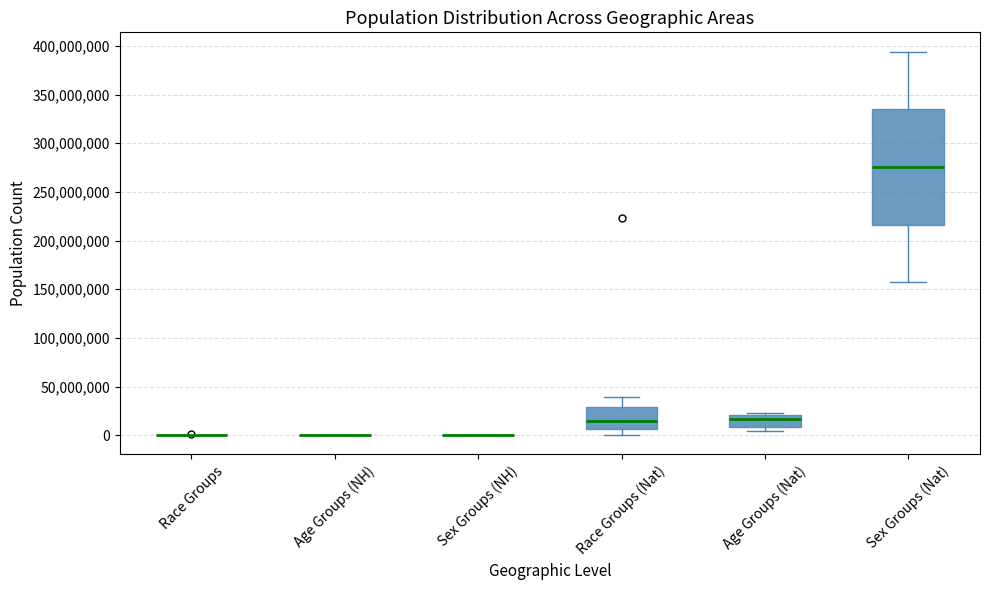

Comparing the boxes themselves (not the whiskers), which one is the tallest?

Sex Groups (Nat)